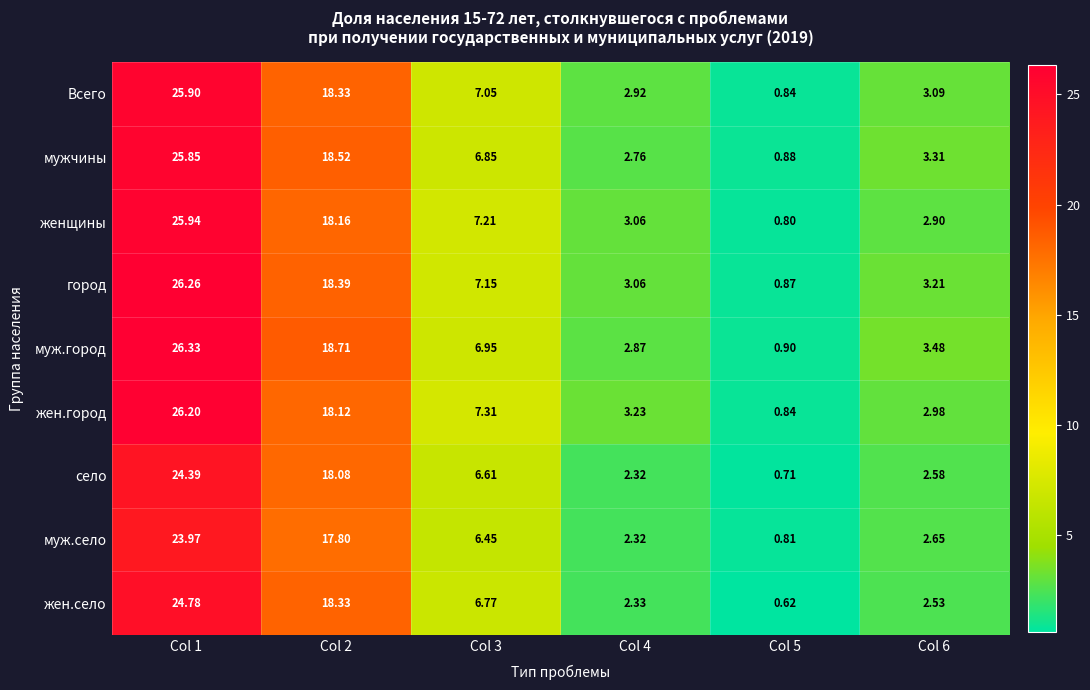

Which series changed the most between Col 1 and Col 6?

жен.город